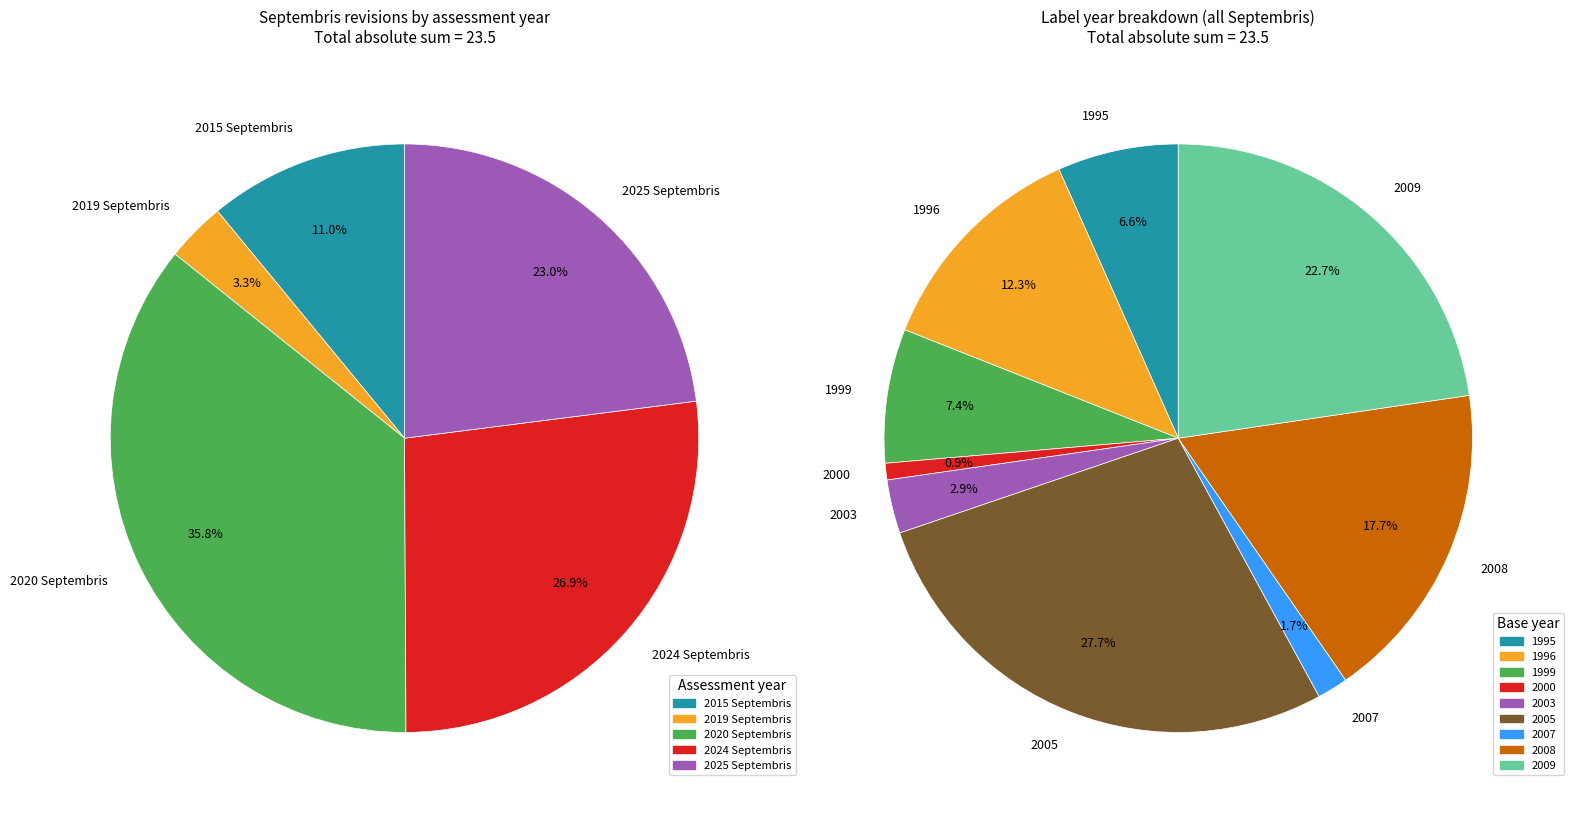

How many slices are in this pie chart?

9